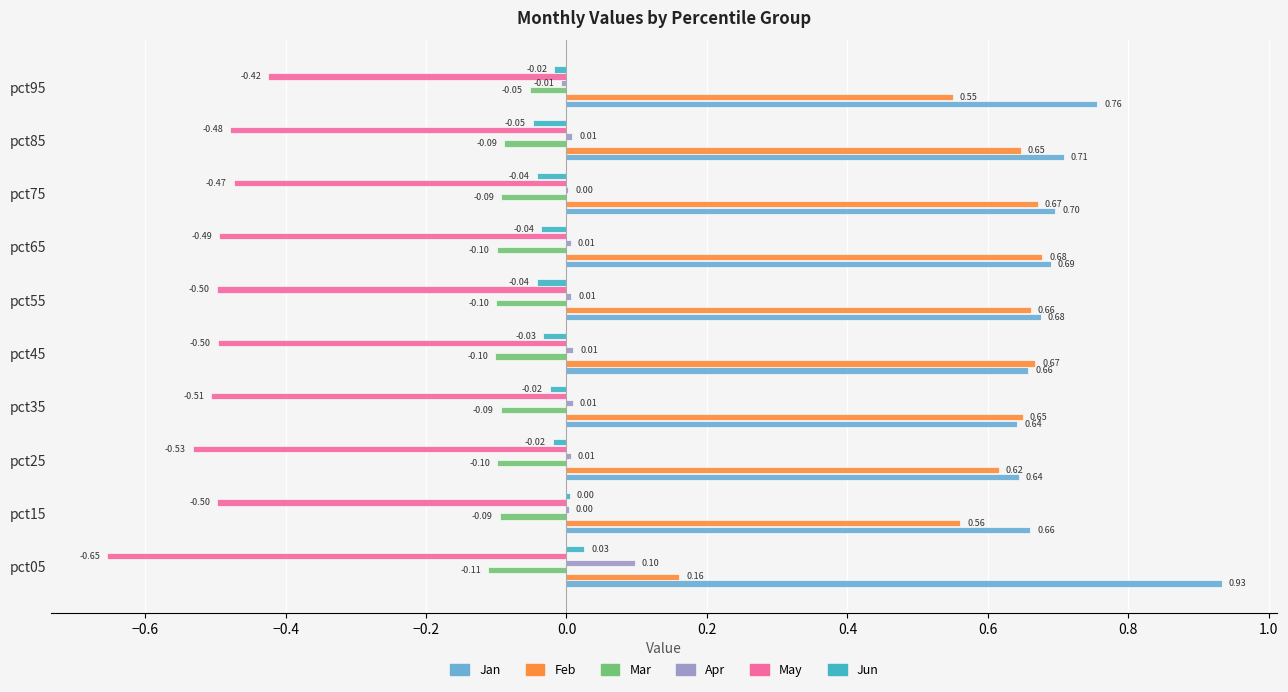

Is the value of May at pct45 greater than the value of Mar at pct25?

No